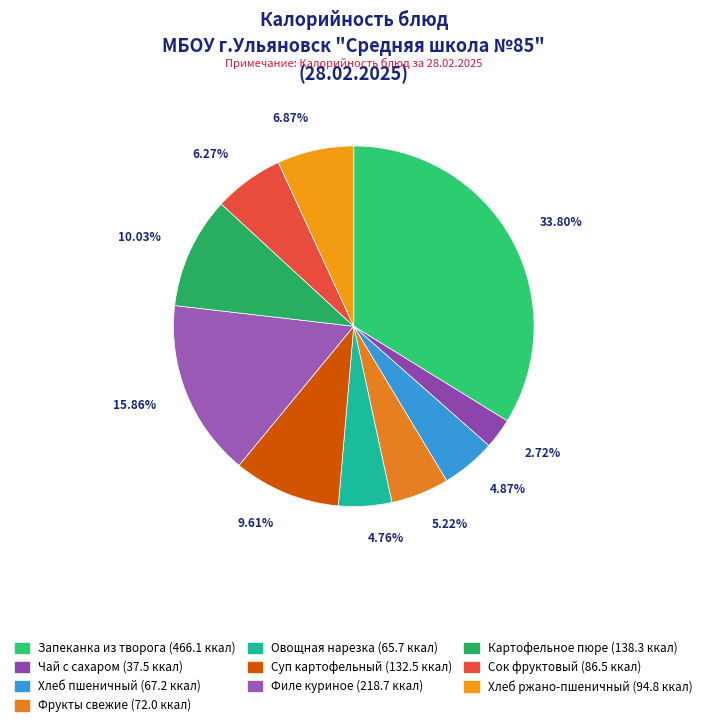

Does any single category account for the majority?

No